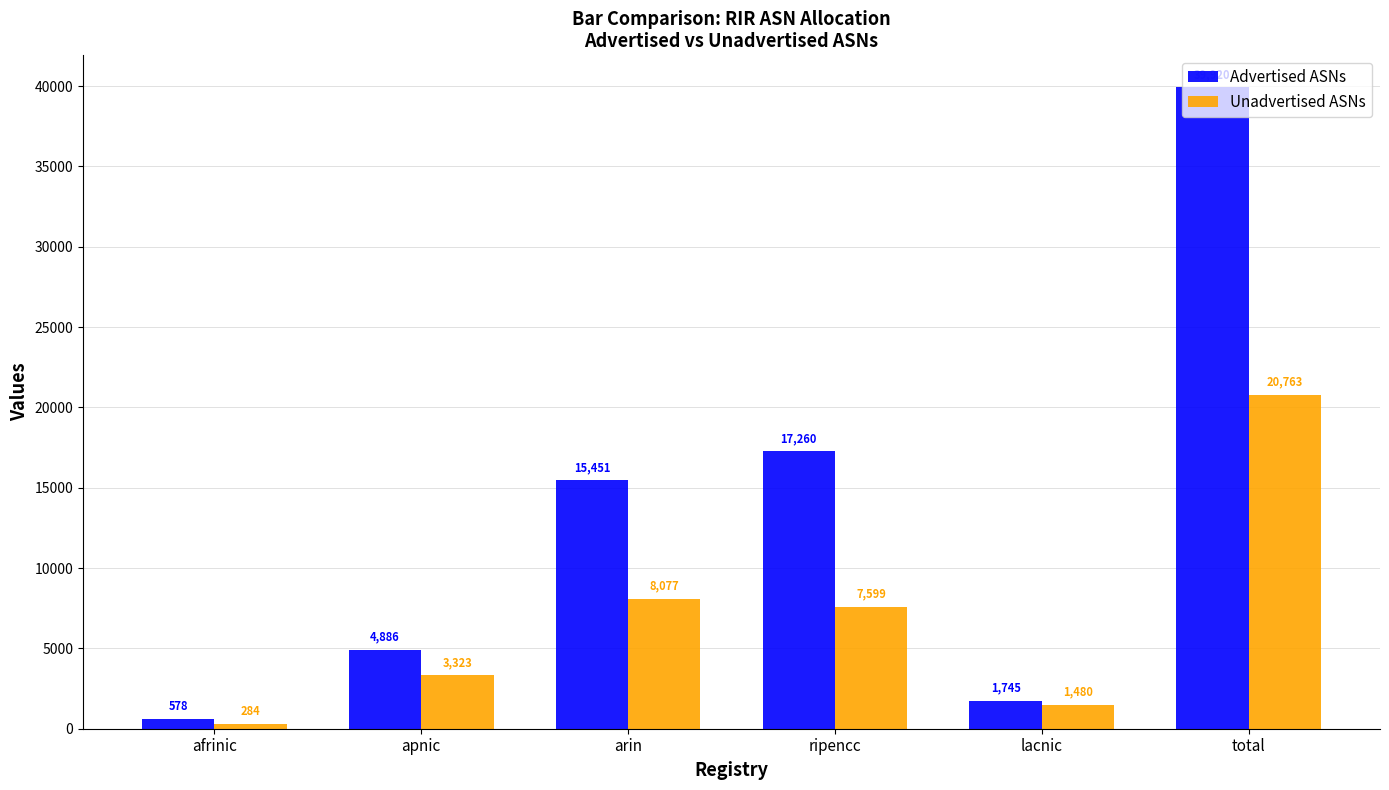

What is the sum of the Unadvertised ASNs values at apnic and lacnic?

4803